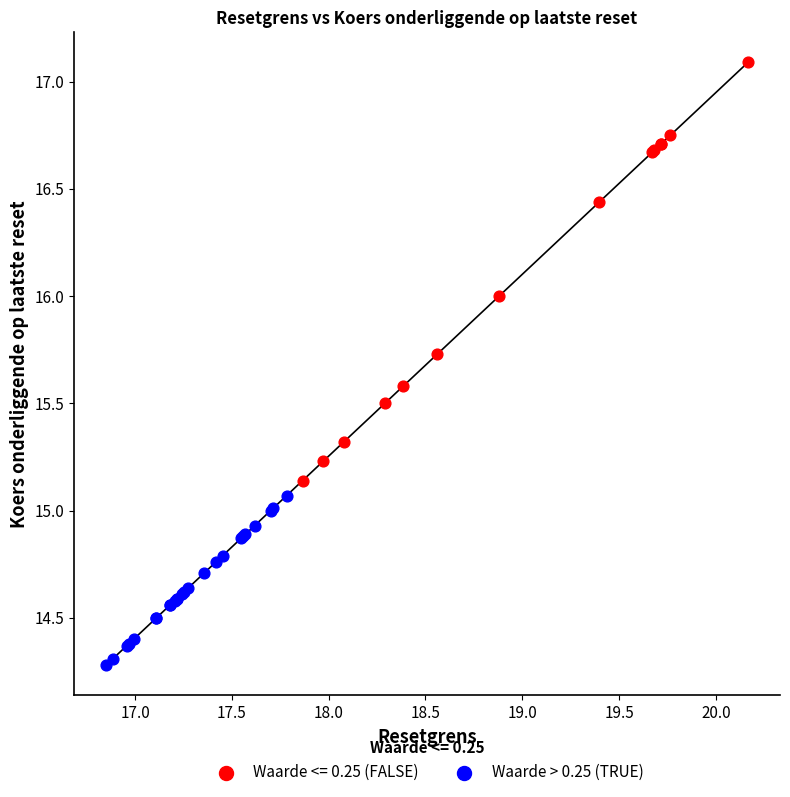

Which series reaches the minimum Y coordinate?

Waarde > 0.25 (TRUE)